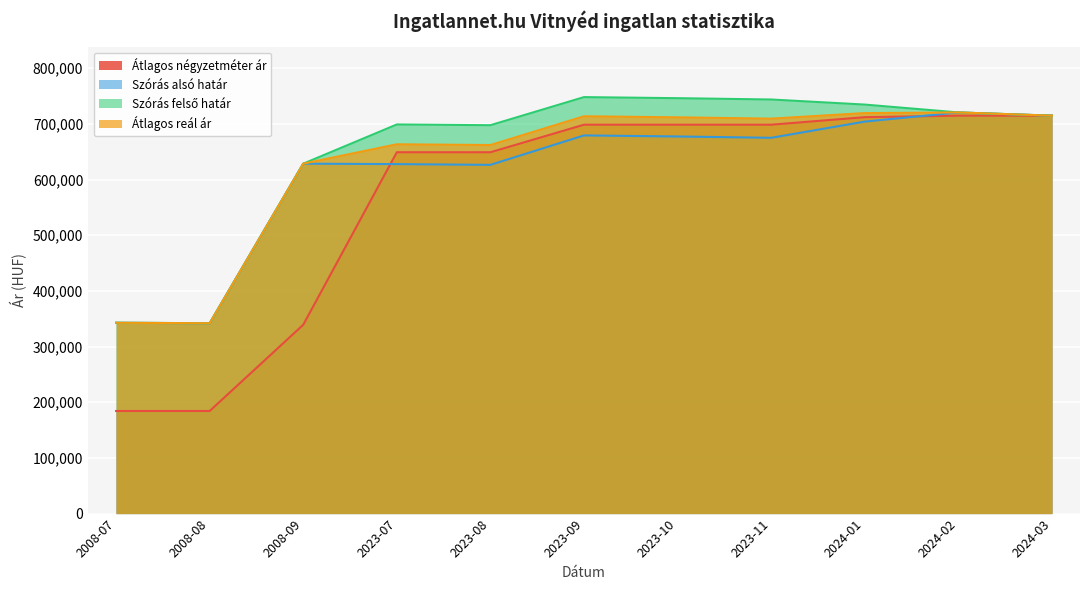

What are all the series names shown in the legend?

Átlagos négyzetméter ár, Szórás alsó határ, Szórás felső határ, Átlagos reál ár